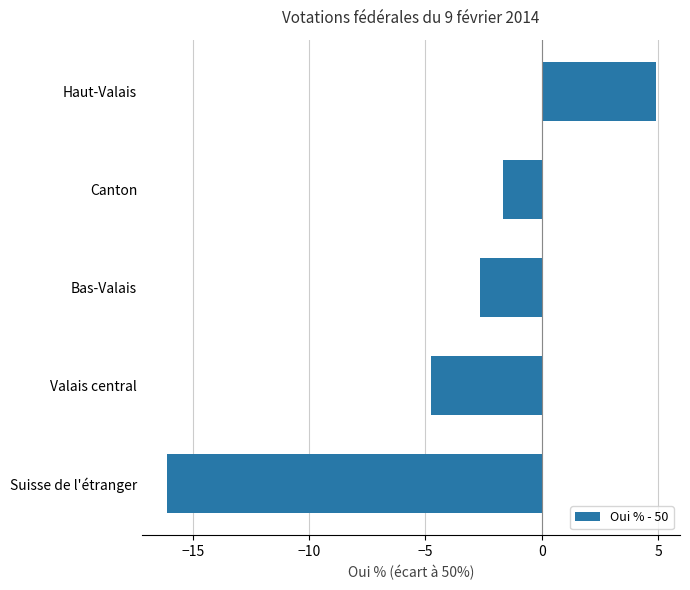

Rank the categories by value from lowest to highest.

Suisse de l'étranger, Valais central, Bas-Valais, Canton, Haut-Valais